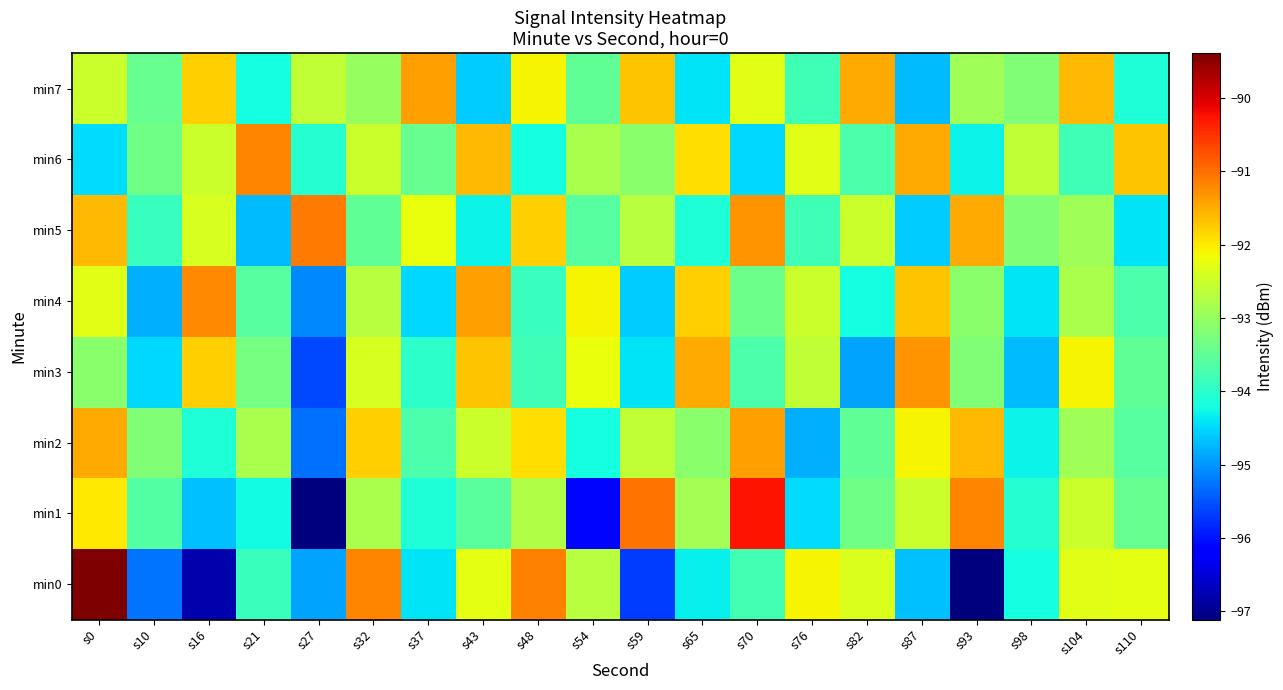

Rank the series at s27 from highest to lowest value.

min5, min7, min6, min0, min4, min2, min3, min1